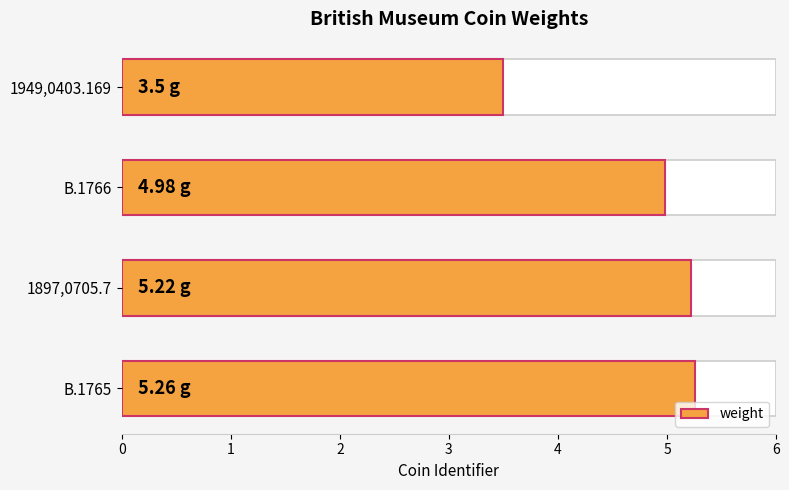

What is the maximum value shown in the chart?

5.3